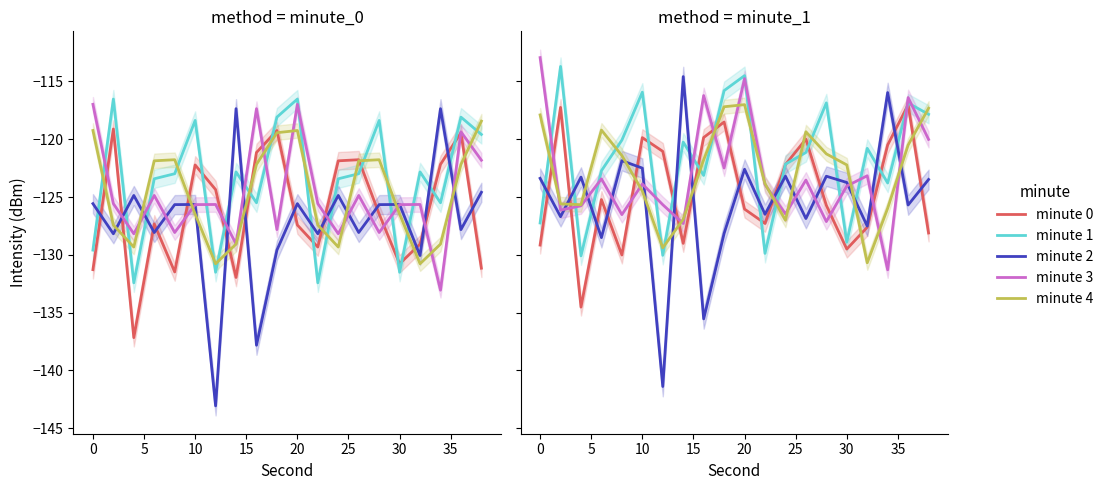

Between 10 and 40, which is larger?

40